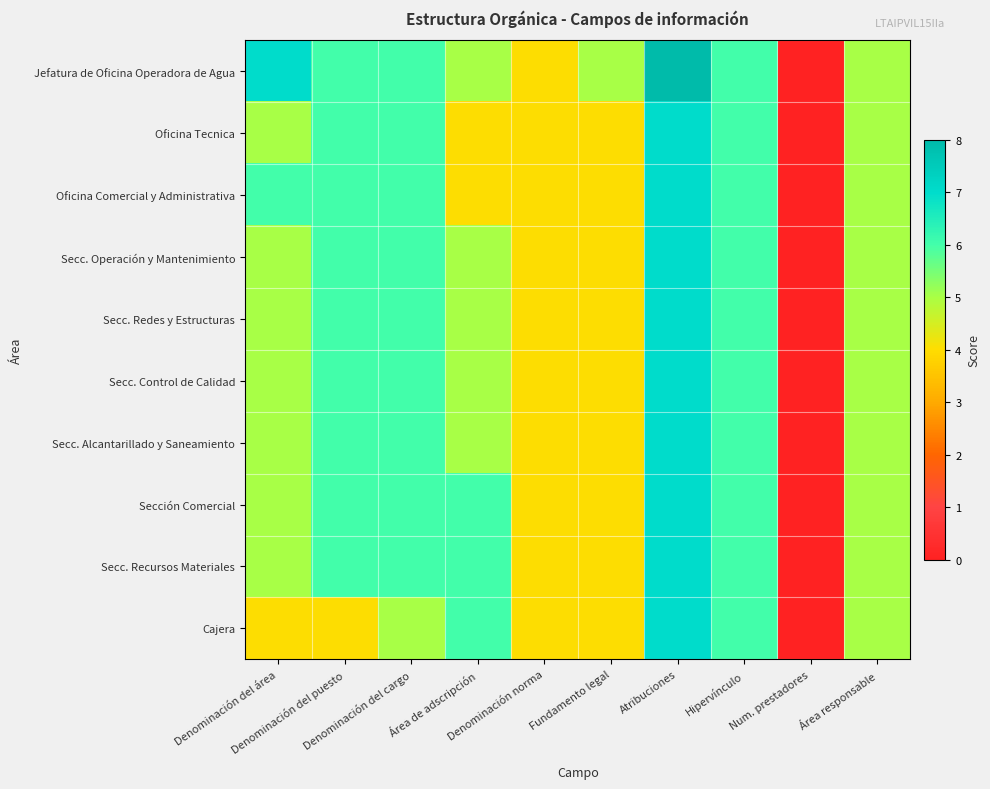

Which label corresponds to the smallest value in the chart?

Num. prestadores